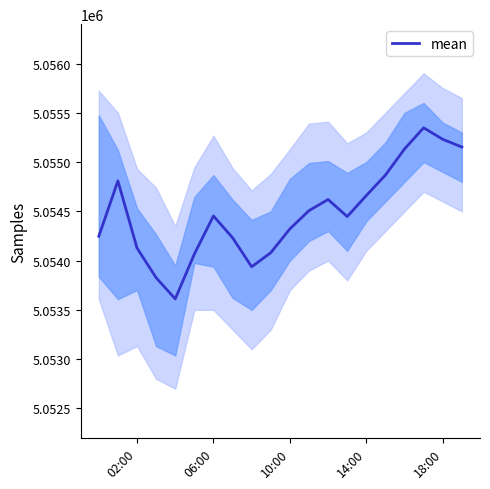

The value of mean at 06:00 is 8267782. True or false?

False